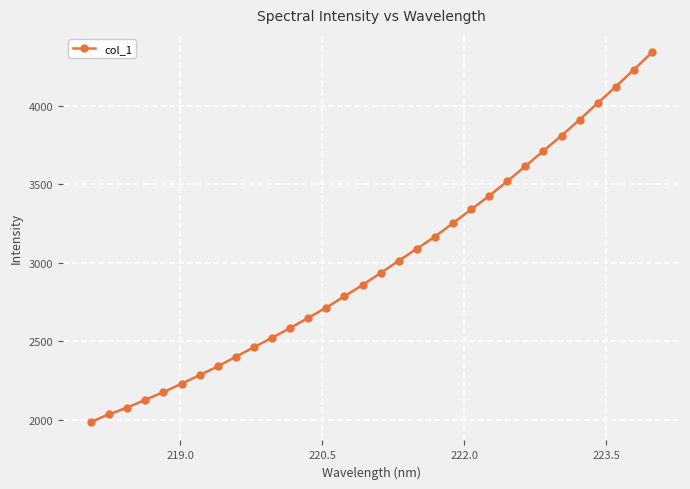

What is the minimum value shown in the chart?

1986.8